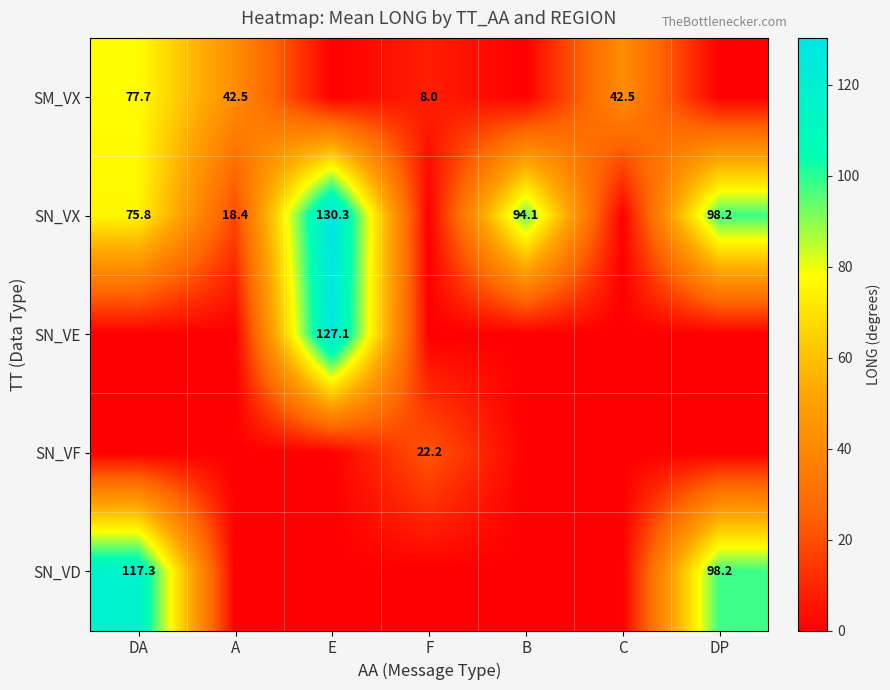

True or false: SN_VX has a value of 18.4 at A.

True